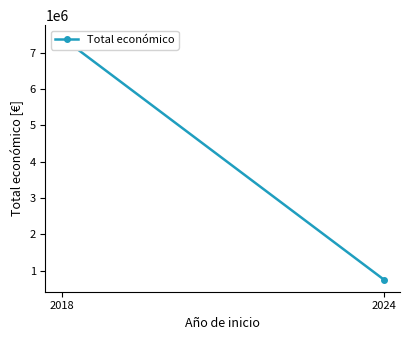

What is the value of the 2nd point from the left?

749211